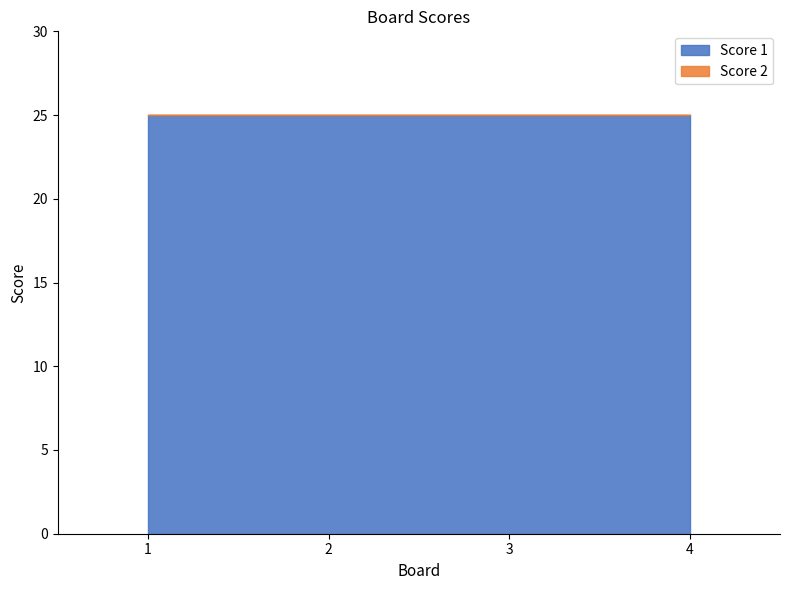

The value of Score 1 at 2 is 25. True or false?

True